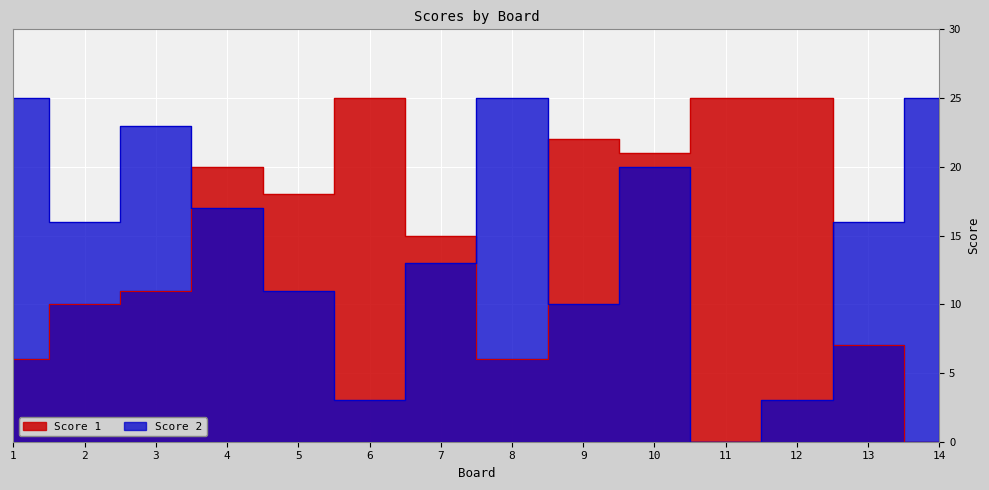

Which series has the widest spread of values?

Score 1